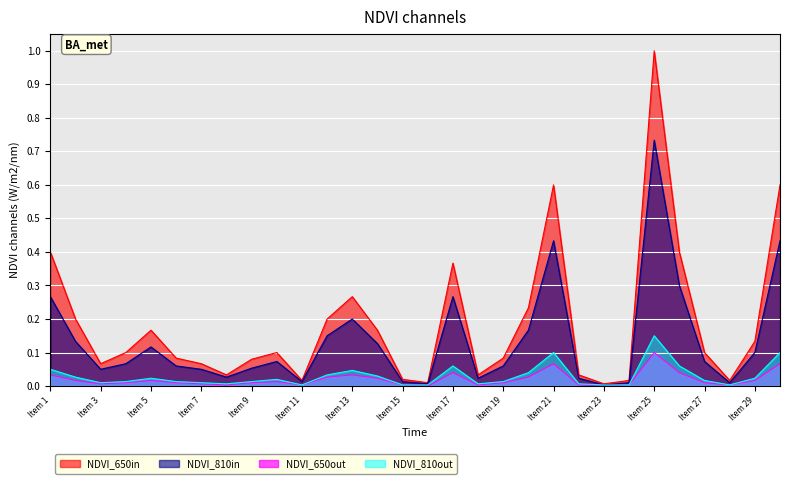

True or false: NDVI_650out has a value of 0.0 at 12.

True